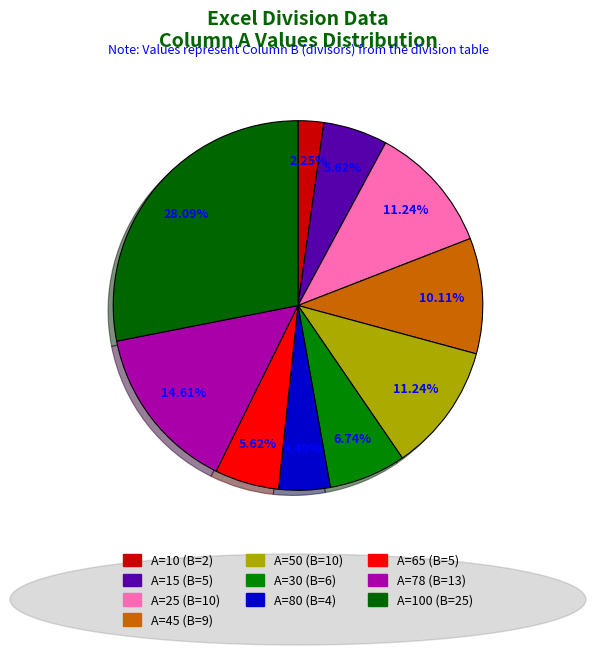

Count the number of slices in the pie.

10